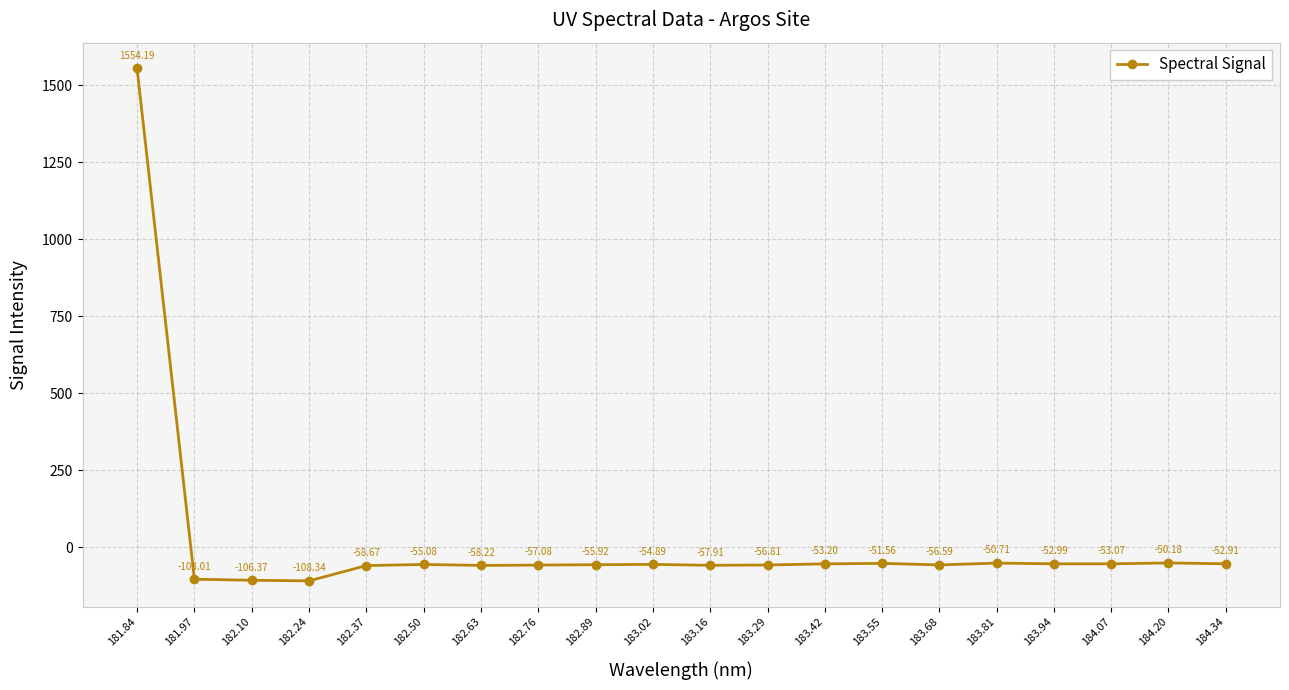

How many values are above zero?

1